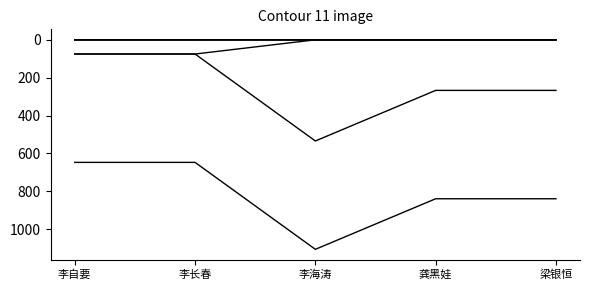

What is the spread (max minus min) of values at 李长春?

647